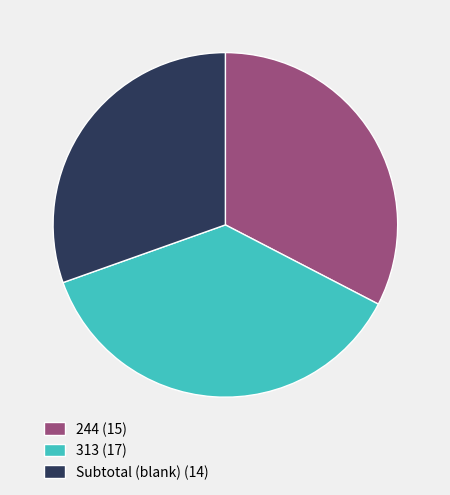

Combined, do Subtotal (blank) (14) and 244 (15) account for over 50%?

Yes